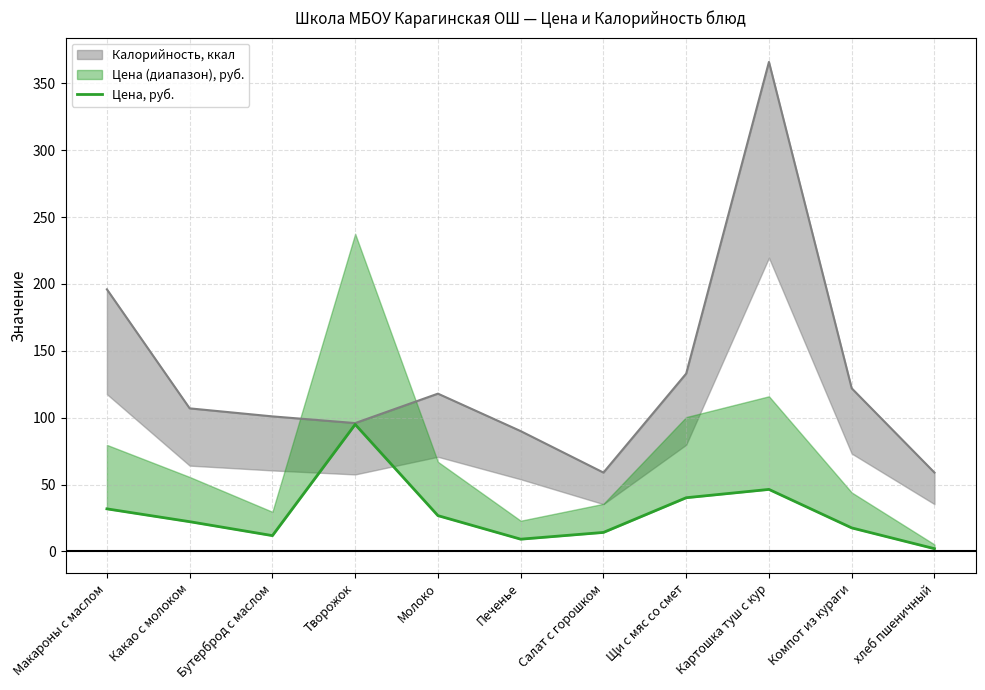

True or false: the data shows 40.2 at Щи с мяс со смет.

True